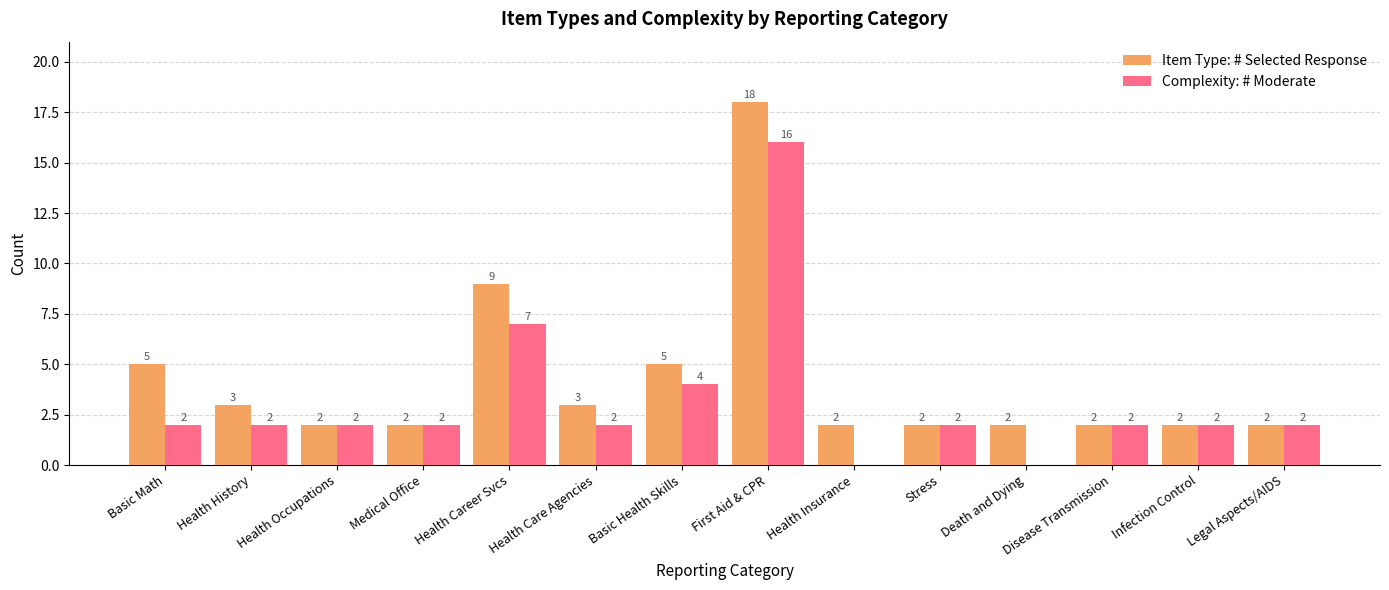

Reading left to right, extract all data points from this chart.

Item Type: # Selected Response: 5	3	2	2	9	3	5	18	2	2	2	2	2	2
Complexity: # Moderate: 2	2	2	2	7	2	4	16	0	2	0	2	2	2